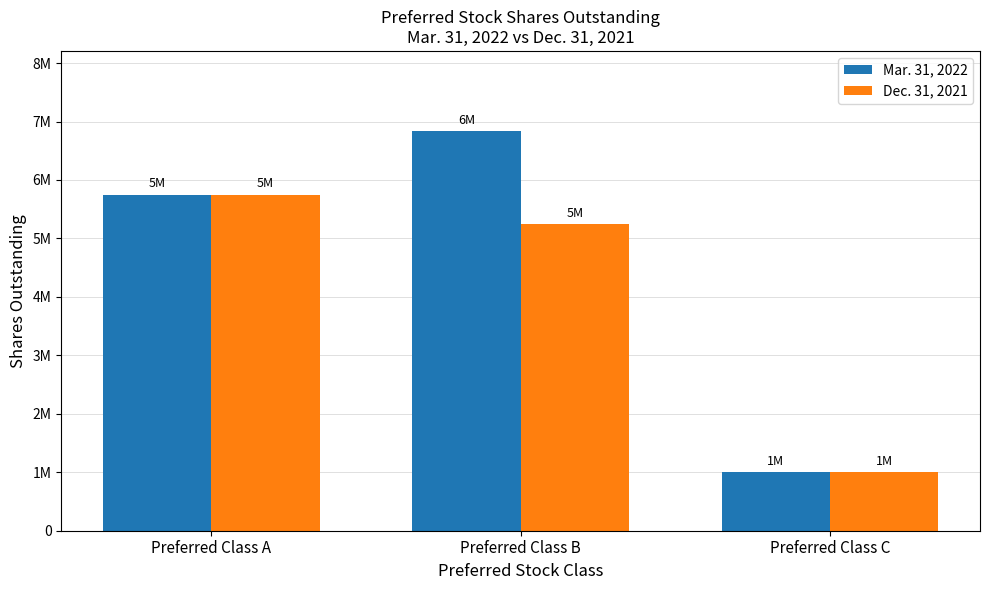

Are the bars horizontal?

No